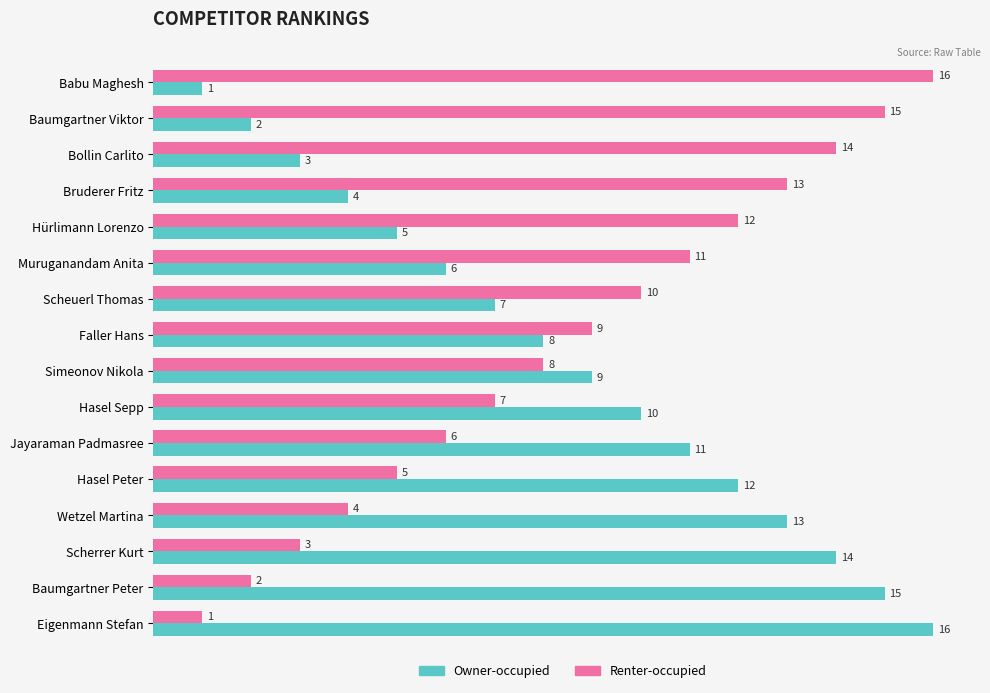

How many values in the Owner-occupied series are below 9?

8